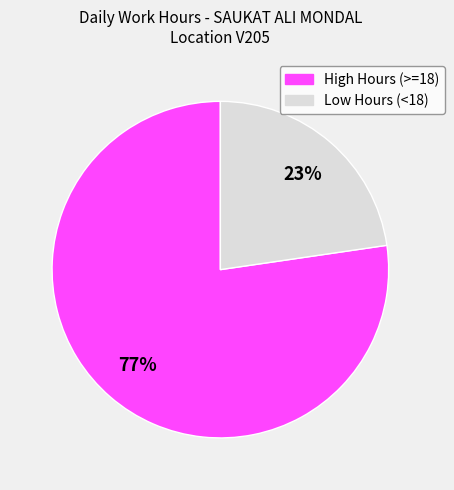

To the nearest percent, what is the average slice percentage?

50%